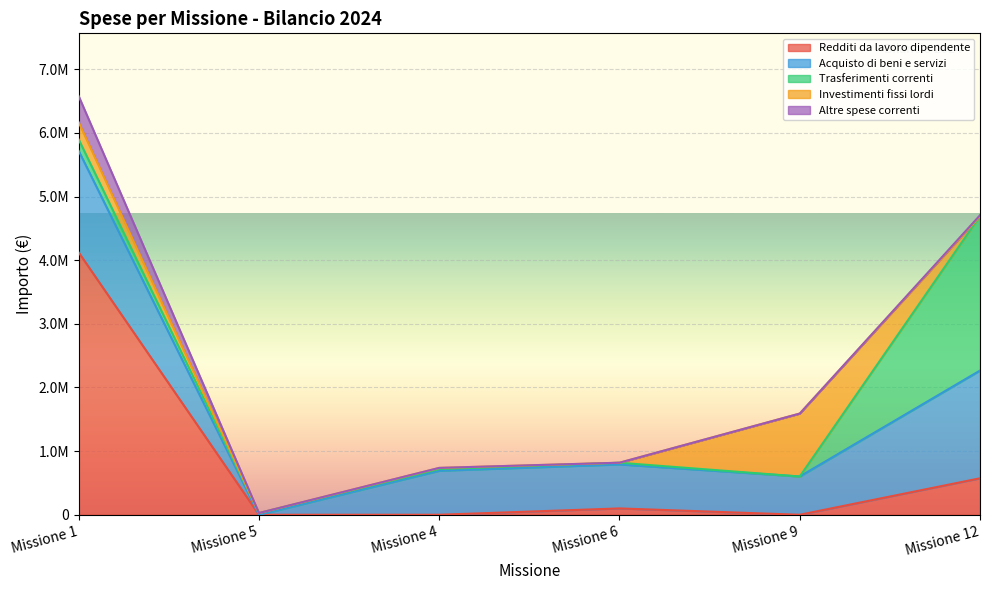

What are all the series names shown in the legend?

Redditi da lavoro dipendente, Acquisto di beni e servizi, Trasferimenti correnti, Investimenti fissi lordi, Altre spese correnti